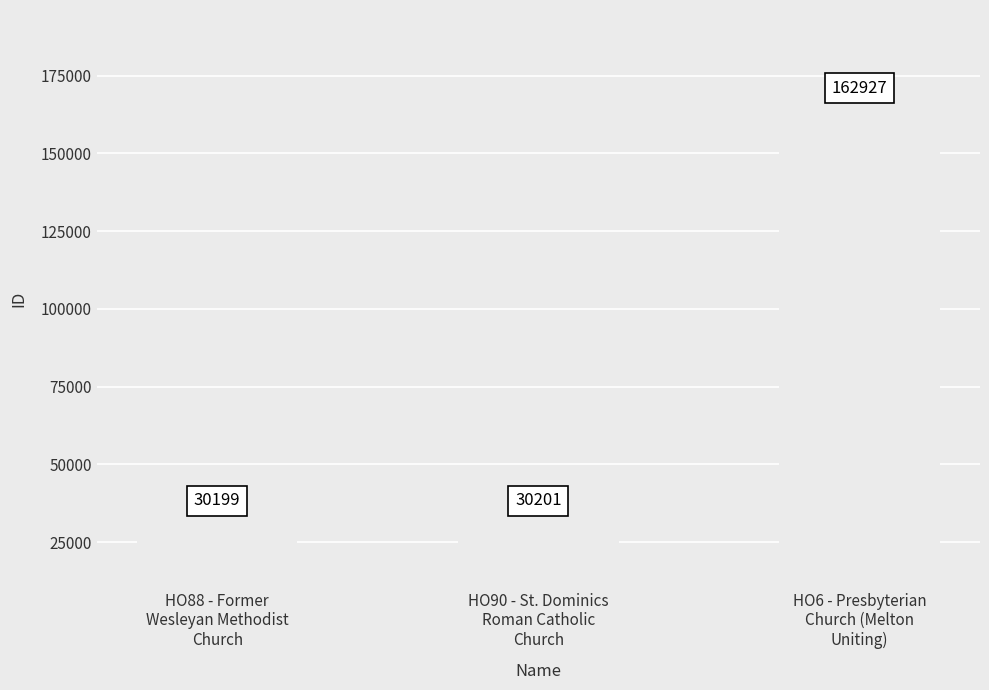

Are the bars grouped side by side (vs. stacked)?

No